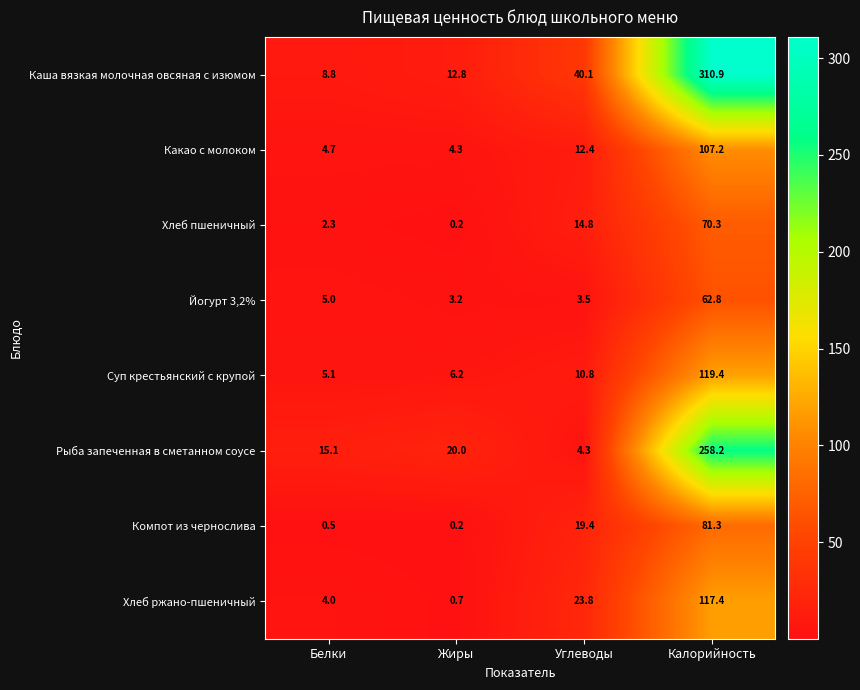

How many series are shown in this chart?

8